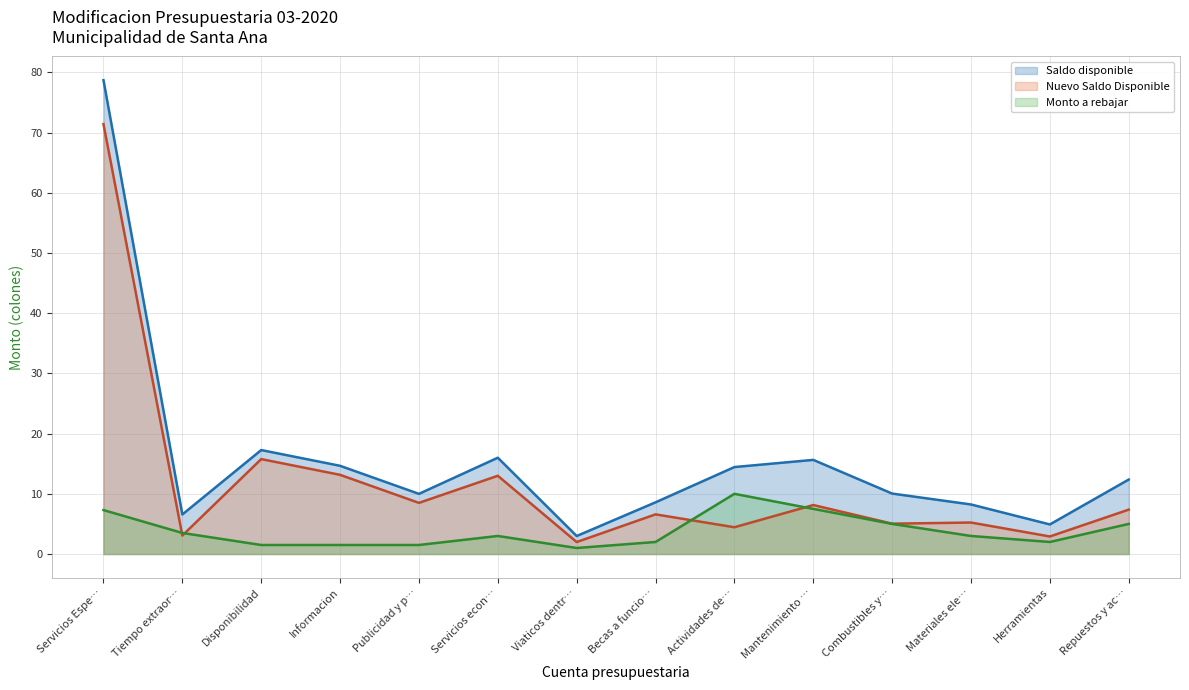

Read the Saldo disponible value at Repuestos y ac….

12.4